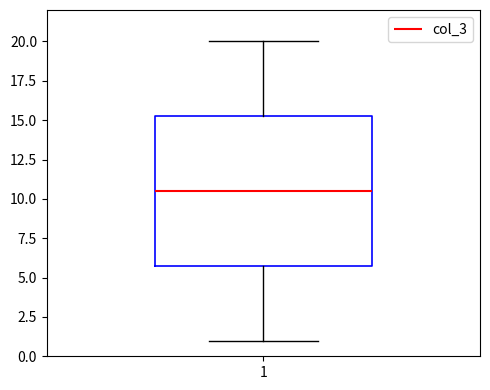

Read this box plot against the y-axis: the position of the median line, the range covered by the box, and the ends of both whiskers. The values are not printed on the chart, so give them approximately, as read against the axis.

median 10.5, box 6.0 to 15.5, whiskers 1.0 to 20.0